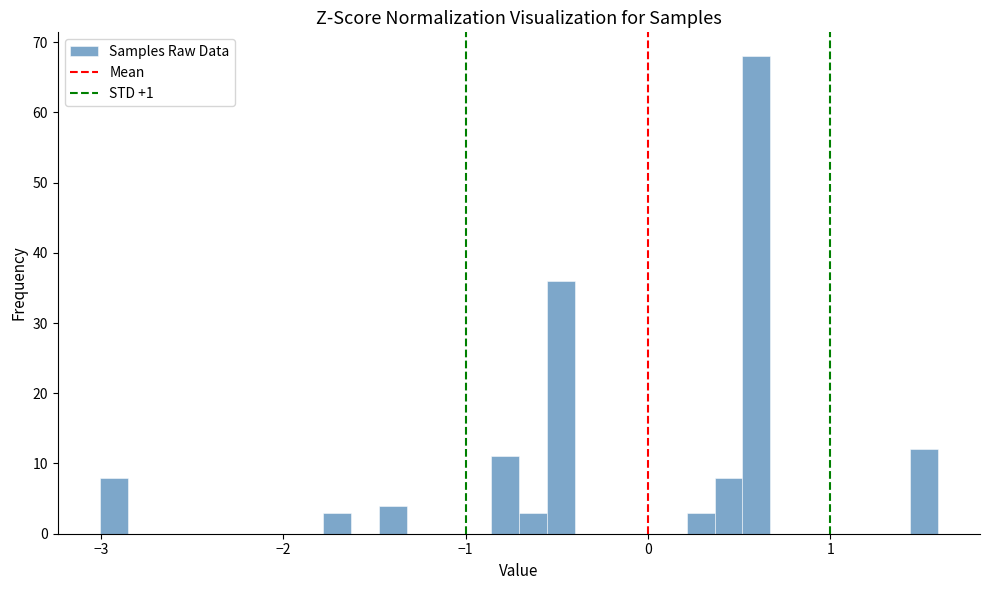

Read against the x-axis, roughly where is the centre of the tallest bar?

0.6